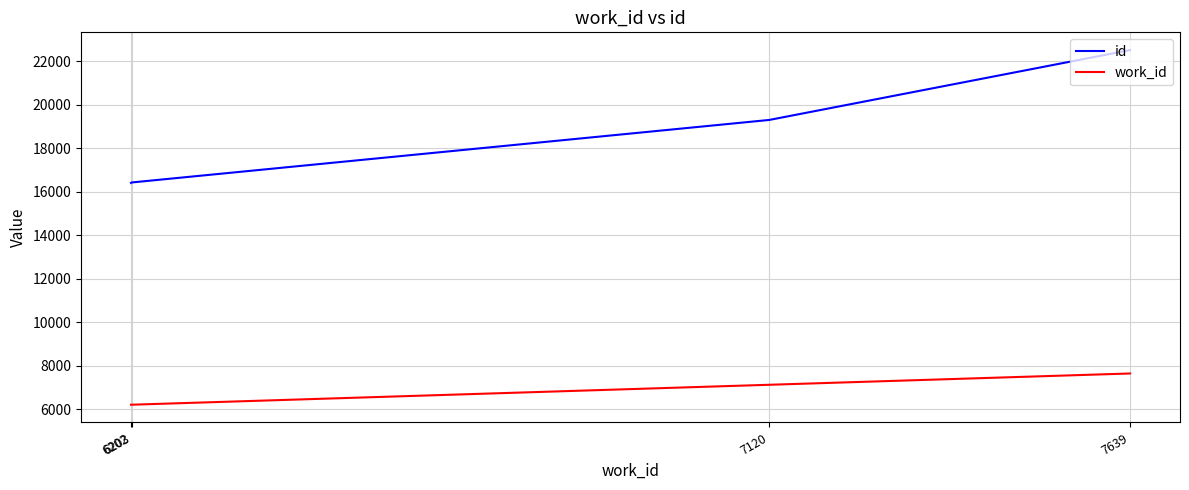

True or false: work_id has more than 1 interior local peaks.

False